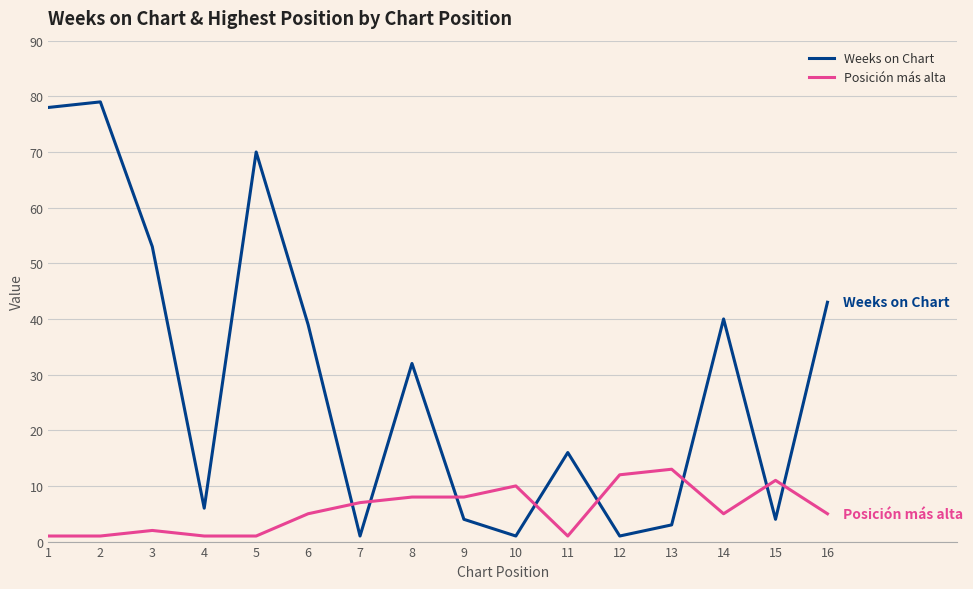

Reading right to left, list all the values displayed in this chart.

Weeks on Chart: 43	4	40	3	1	16	1	4	32	1	39	70	6	53	79	78
Posición más alta: 5	11	5	13	12	1	10	8	8	7	5	1	1	2	1	1